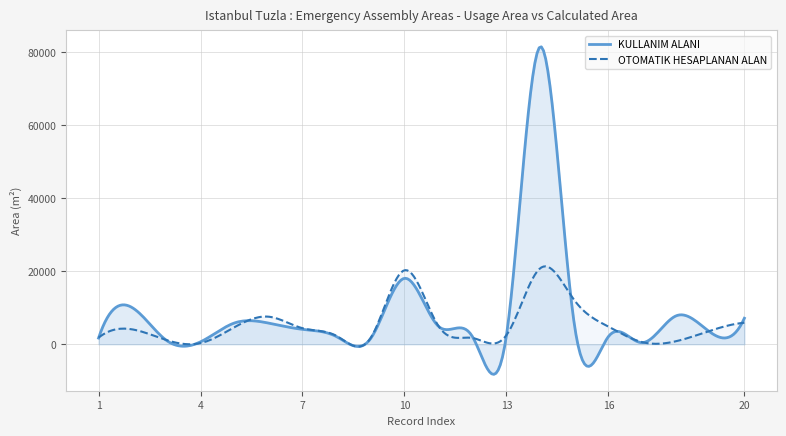

Which series has the largest total across all categories?

KULLANIM ALANI